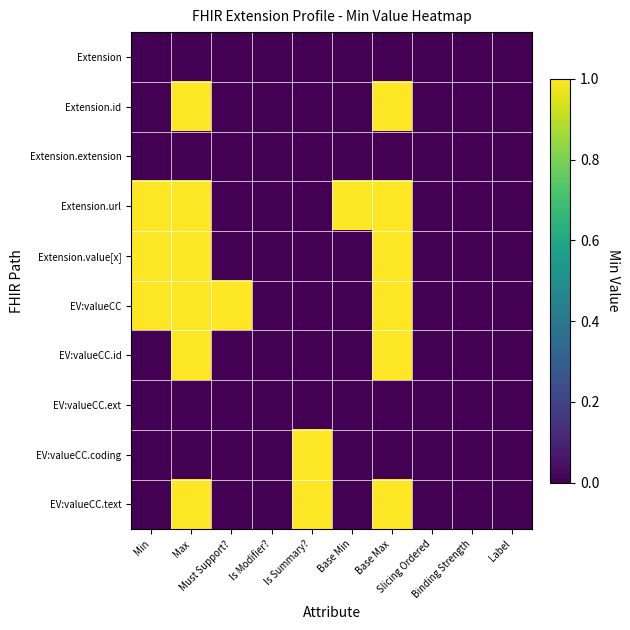

At which category does the chart reach its peak across all series?

Max